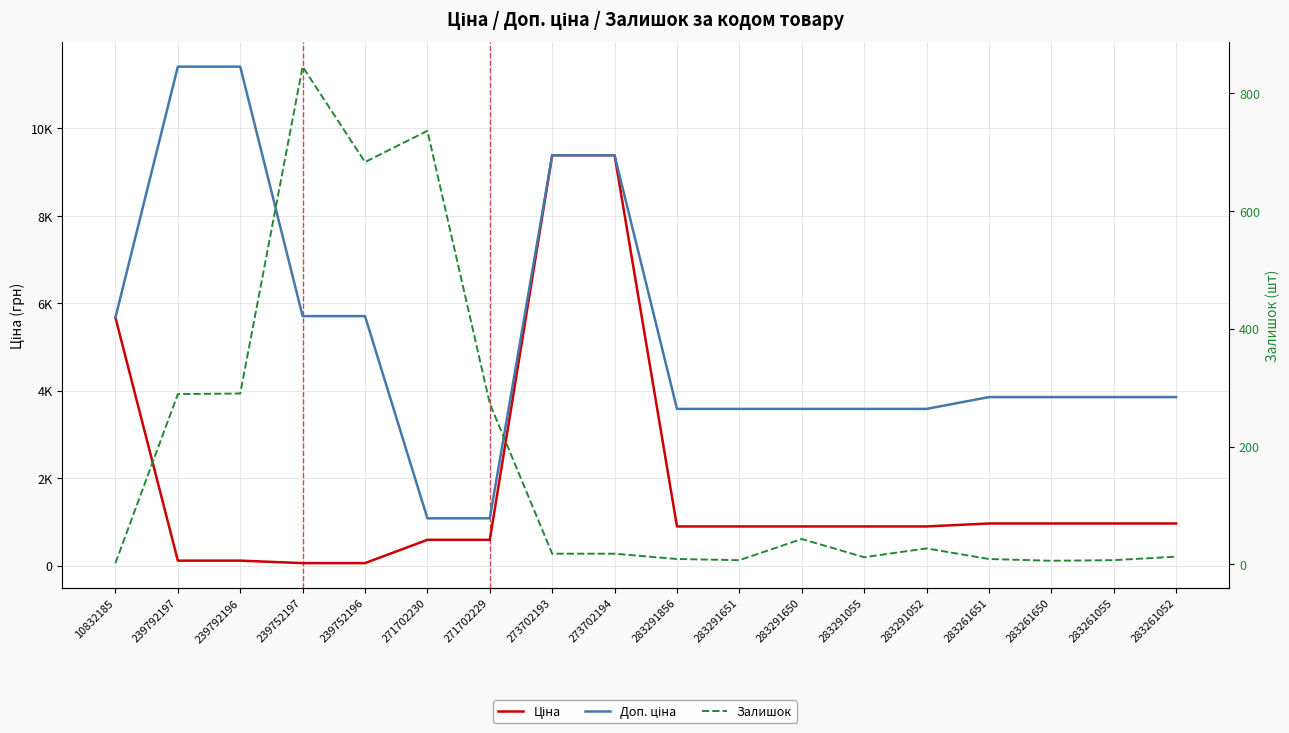

Where do Залишок and Ціна first cross each other?

10832185 and 239792197